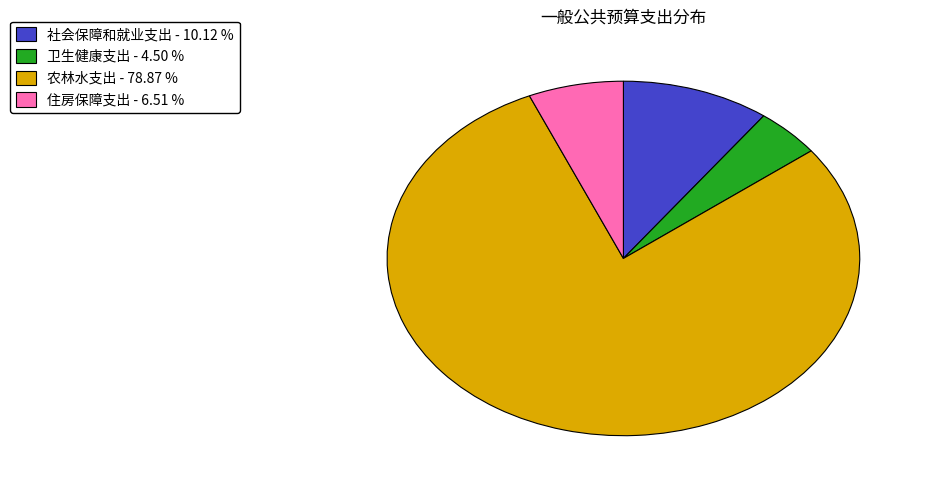

What is the ratio of the value at 住房保障支出 to the value at 农林水支出?

0.1